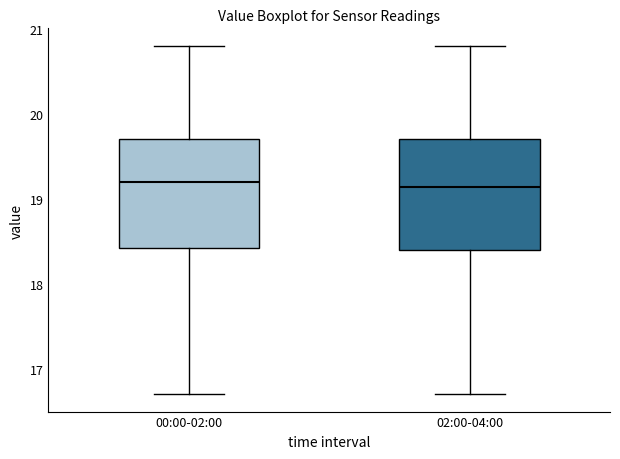

Reading left to right, read every box against the y-axis: the position of its median line, the range the box covers, and the ends of its whiskers. The values are not printed on the chart, so give them approximately, as read against the axis.

00:00-02:00: median 19.2, box 18.4 to 19.7, whiskers 16.7 to 20.8
02:00-04:00: median 19.1, box 18.4 to 19.7, whiskers 16.7 to 20.8